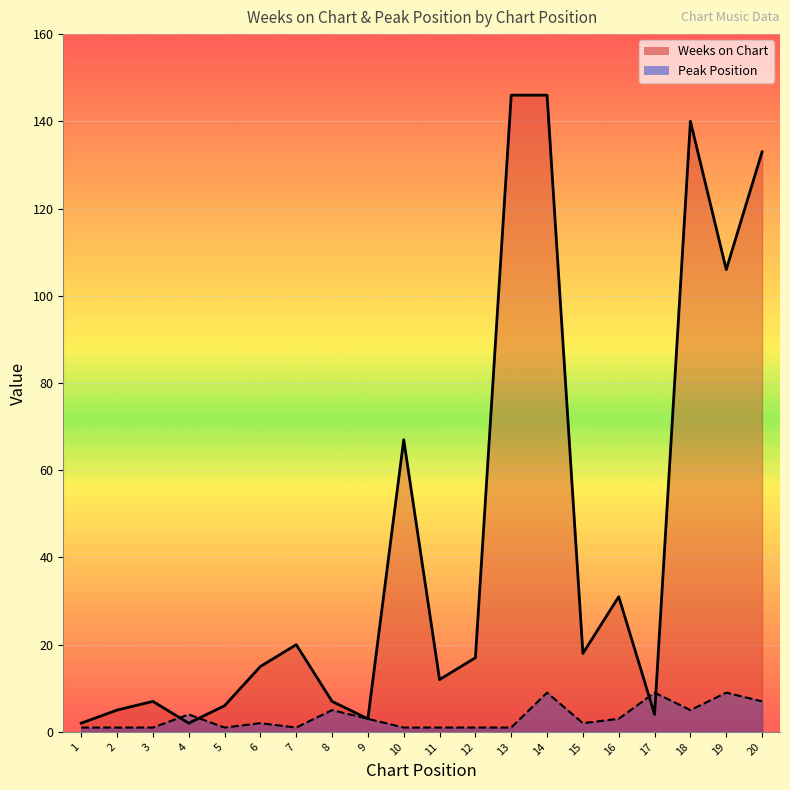

Rank the series by their average value, from highest to lowest.

Weeks on Chart, Peak Position